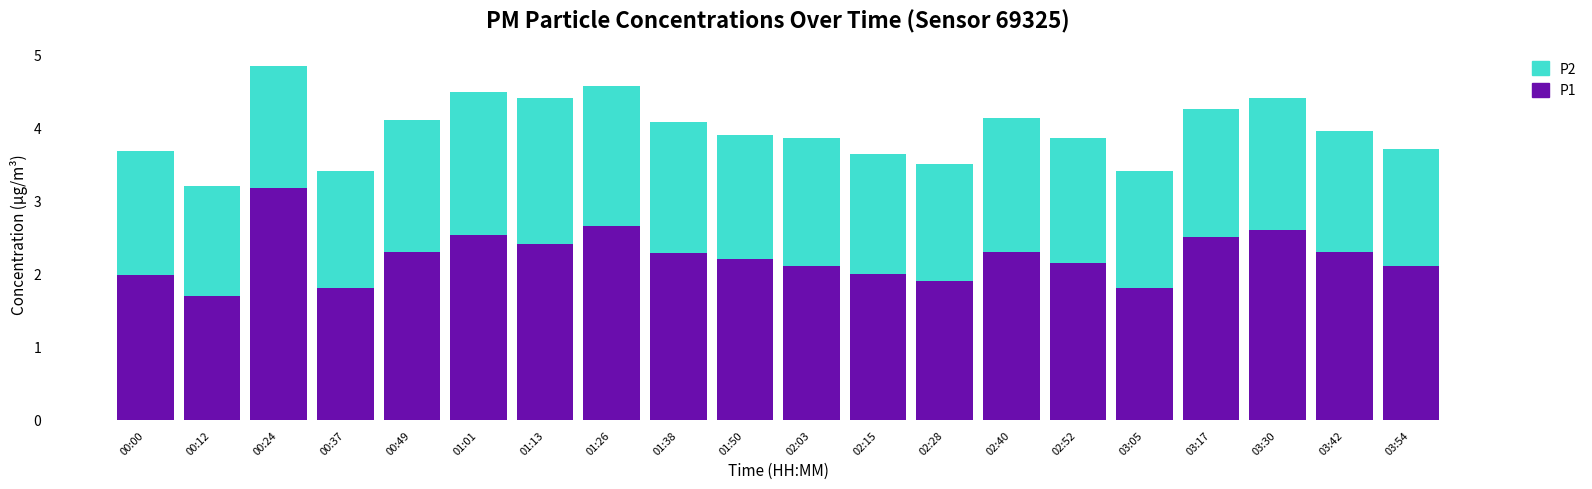

What is the sum of all P1 values?

44.8